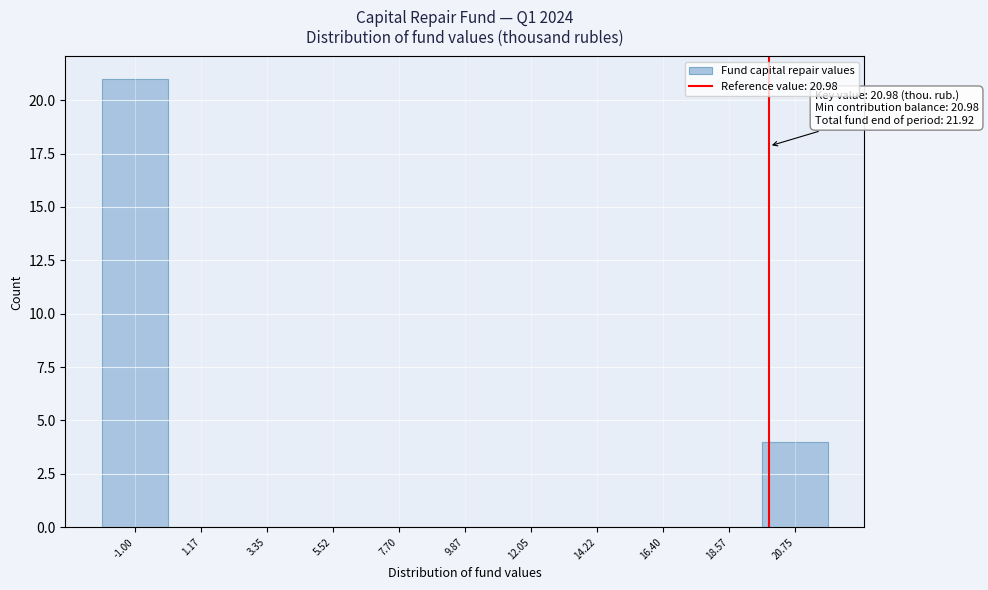

Reading left to right, extract all data points from this chart.

-1.00=21	1.17=0	3.35=0	5.52=0	7.70=0	9.87=0	12.05=0	14.22=0	16.40=0	18.57=0	20.75=4